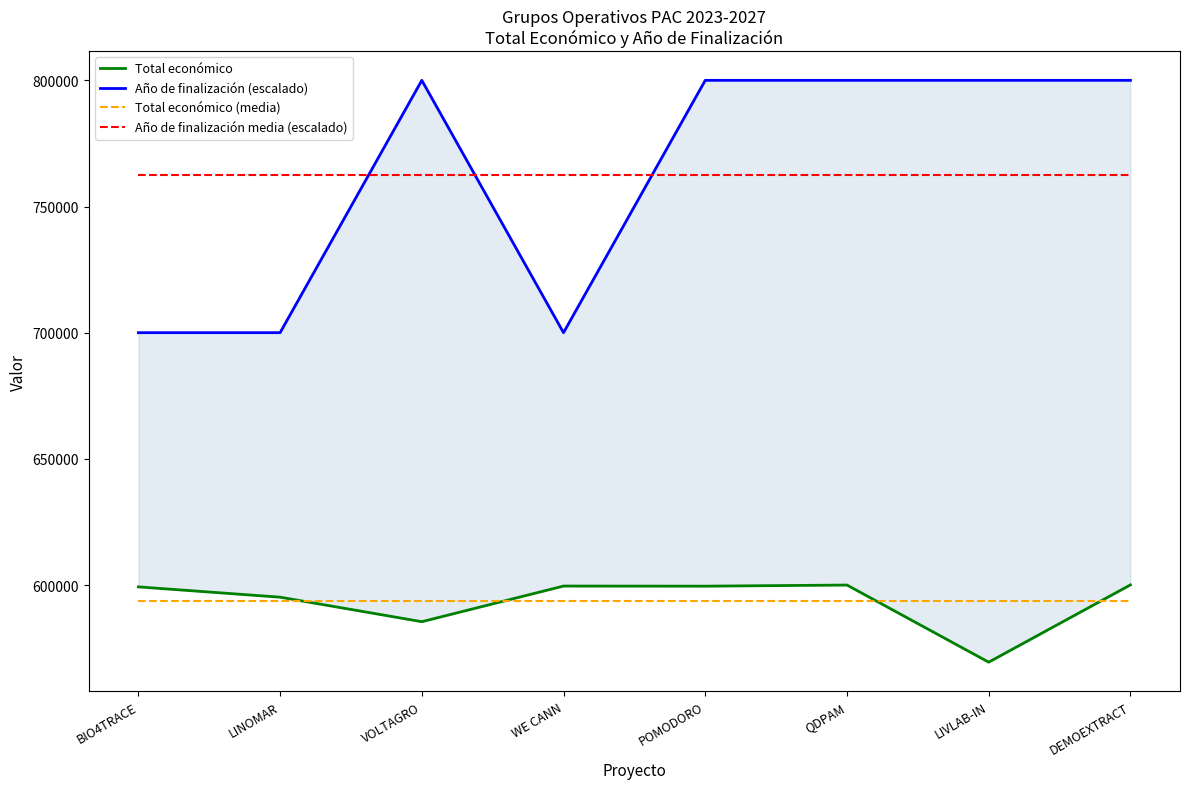

What are all the series names shown in the legend?

Total económico, Año de finalización (escalado), Total económico (media), Año de finalización media (escalado)